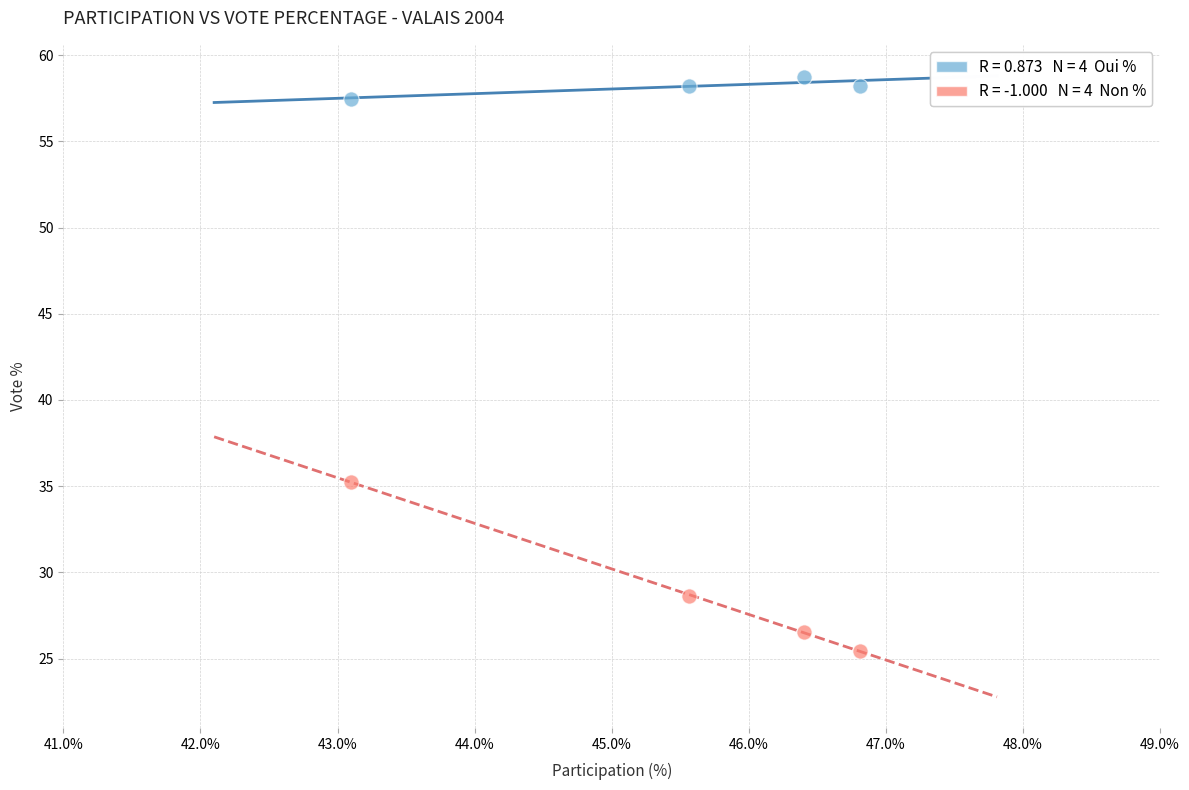

Across all data points, what is the range of Y values (max minus min)?

33.3